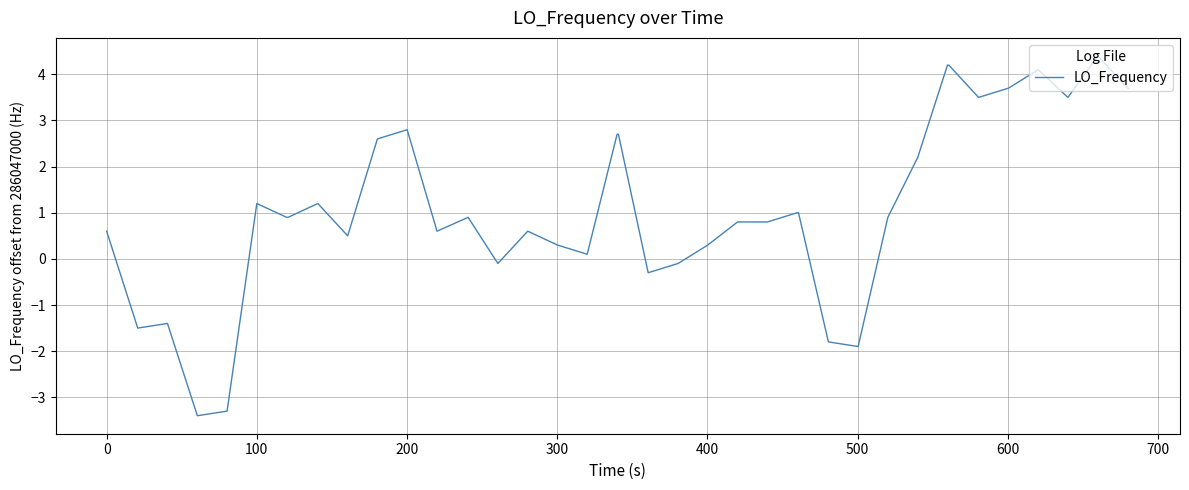

What is the difference between the maximum and minimum values?

7.8